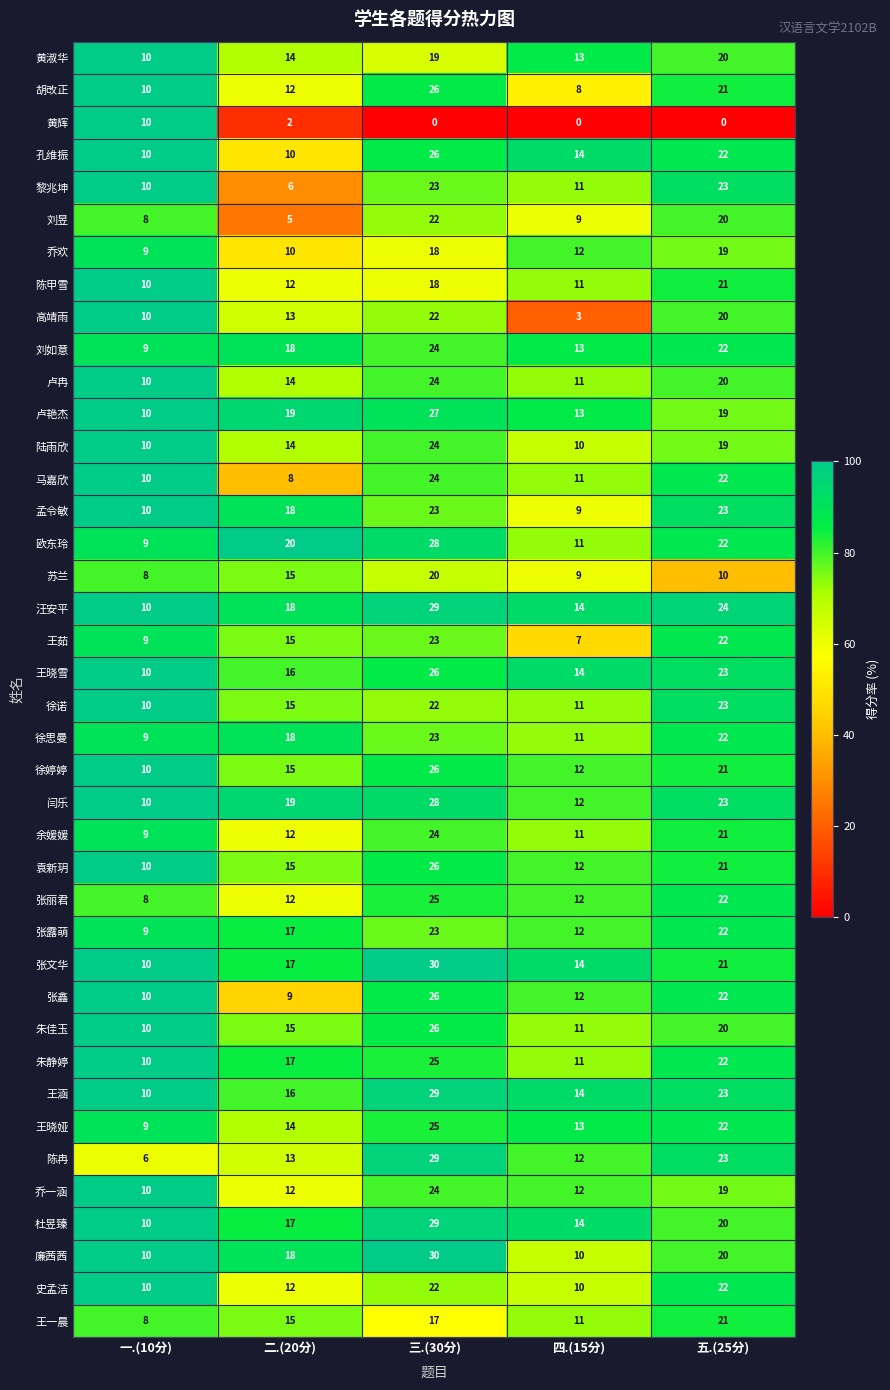

What is the total value across all series at 二.(20分)?

557